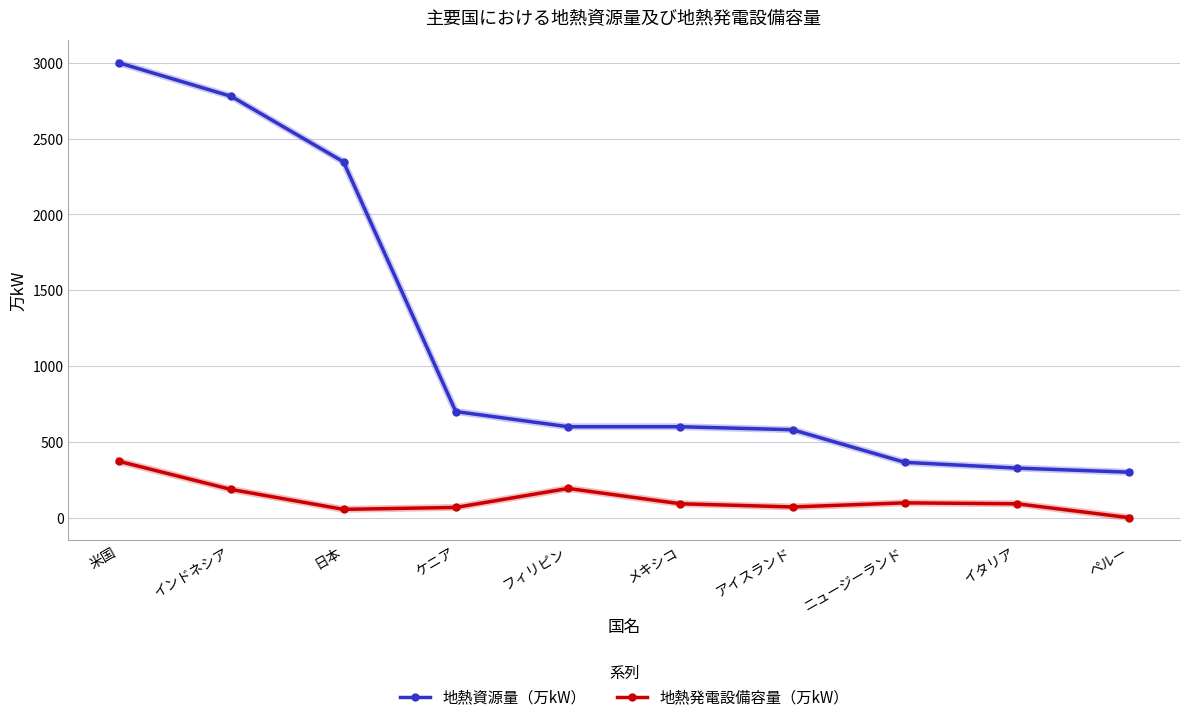

What is the value of the 地熱発電設備容量（万kW） point at the 9th from the left?

91.6